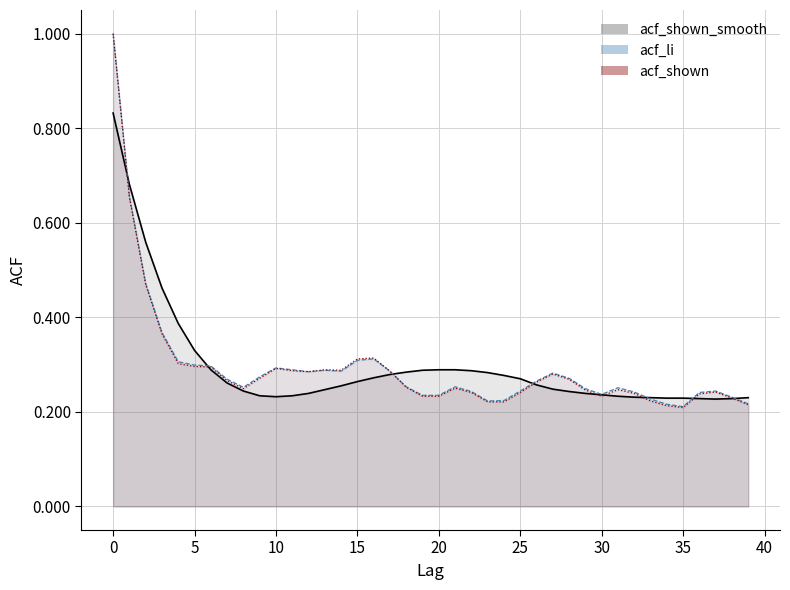

At which label is acf_shown_smooth closest to 0?

37